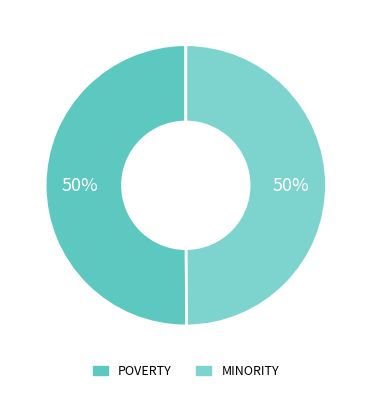

Rank the categories by value from lowest to highest.

MINORITY, POVERTY